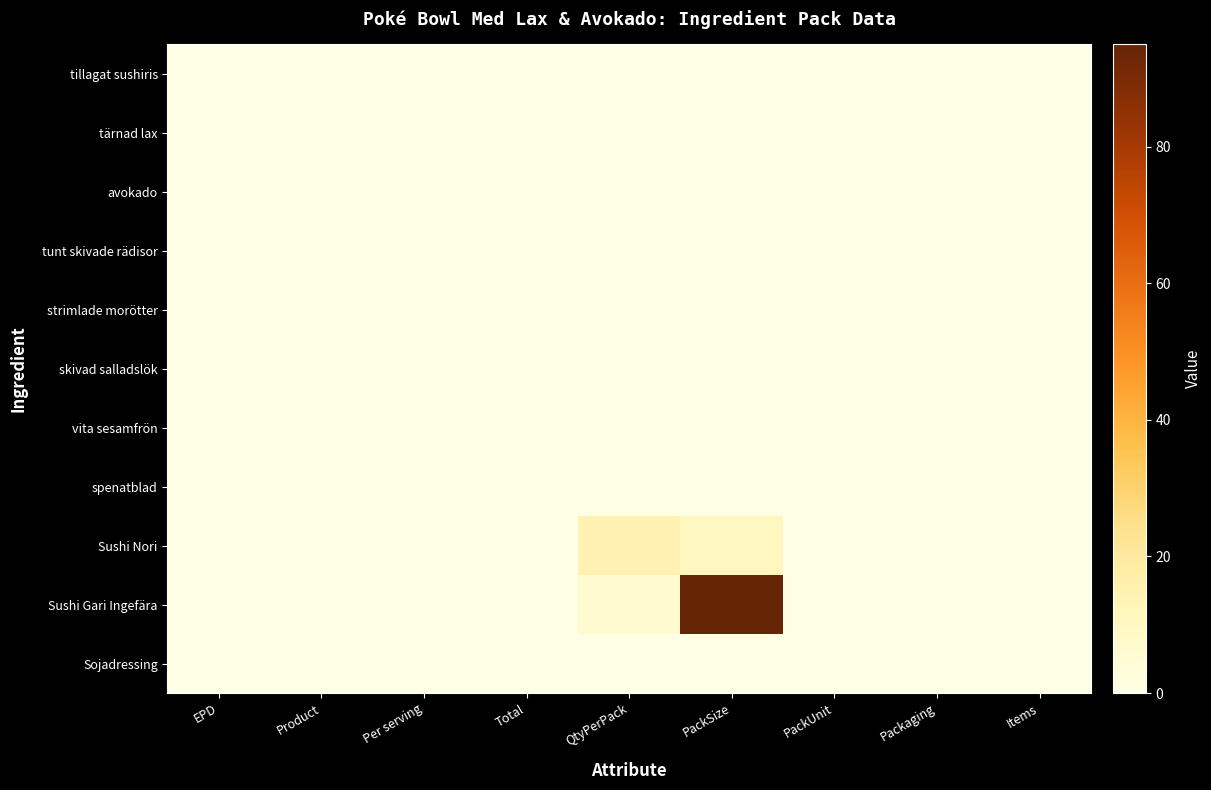

Reading left to right, what are all the values shown in this chart?

tillagat sushiris: EPD=0	Product=0	Per serving=0	Total=0	QtyPerPack=0	PackSize=0	PackUnit=0	Packaging=0	Items=0
tärnad lax: EPD=0	Product=0	Per serving=0	Total=0	QtyPerPack=0	PackSize=0	PackUnit=0	Packaging=0	Items=0
avokado: EPD=0	Product=0	Per serving=0	Total=0	QtyPerPack=0	PackSize=0	PackUnit=0	Packaging=0	Items=0
tunt skivade rädisor: EPD=0	Product=0	Per serving=0	Total=0	QtyPerPack=0	PackSize=0	PackUnit=0	Packaging=0	Items=0
strimlade morötter: EPD=0	Product=0	Per serving=0	Total=0	QtyPerPack=0	PackSize=0	PackUnit=0	Packaging=0	Items=0
skivad salladslök: EPD=0	Product=0	Per serving=0	Total=0	QtyPerPack=0	PackSize=0	PackUnit=0	Packaging=0	Items=0
vita sesamfrön: EPD=0	Product=0	Per serving=0	Total=0	QtyPerPack=0	PackSize=0	PackUnit=0	Packaging=0	Items=0
spenatblad: EPD=0	Product=0	Per serving=0	Total=0	QtyPerPack=0	PackSize=0	PackUnit=0	Packaging=0	Items=0
Sushi Nori: EPD=0	Product=0	Per serving=0	Total=0	QtyPerPack=15	PackSize=11	PackUnit=0	Packaging=0	Items=0
Sushi Gari Ingefära: EPD=0	Product=0	Per serving=0	Total=0	QtyPerPack=6	PackSize=95	PackUnit=0	Packaging=0	Items=0
Sojadressing: EPD=0	Product=0	Per serving=0	Total=0	QtyPerPack=0	PackSize=0	PackUnit=0	Packaging=0	Items=0